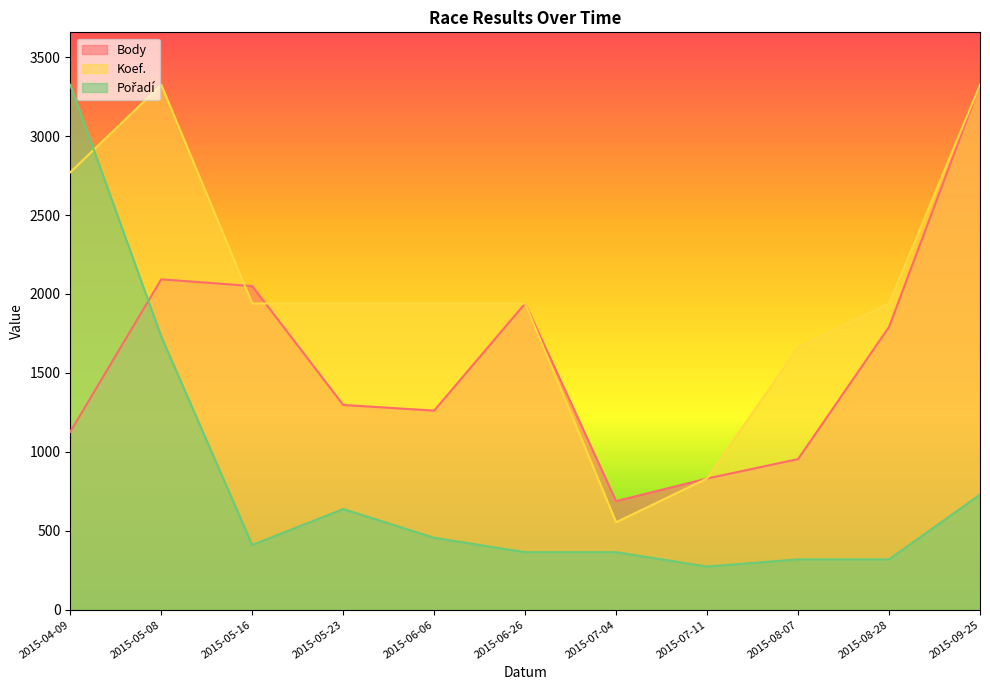

What is the sum of the Body values at 2015-05-23 and 2015-06-06?

2558.0